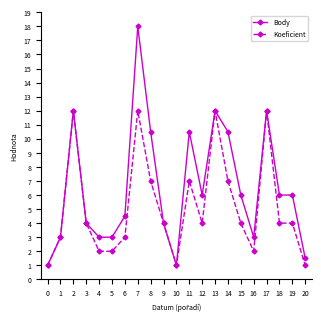

Rank the series by their average value, from highest to lowest.

Body, Koeficient